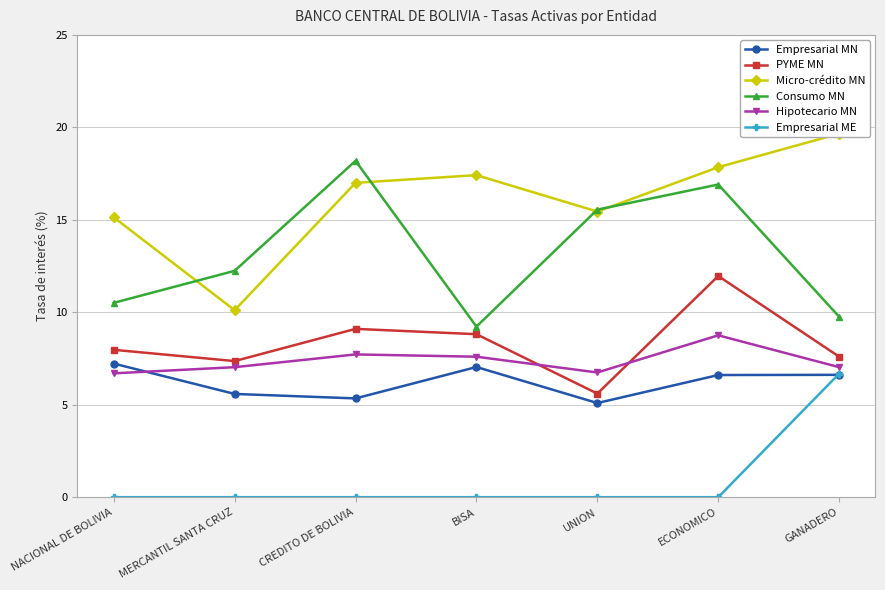

What is the average value of the Micro-crédito MN series?

16.1